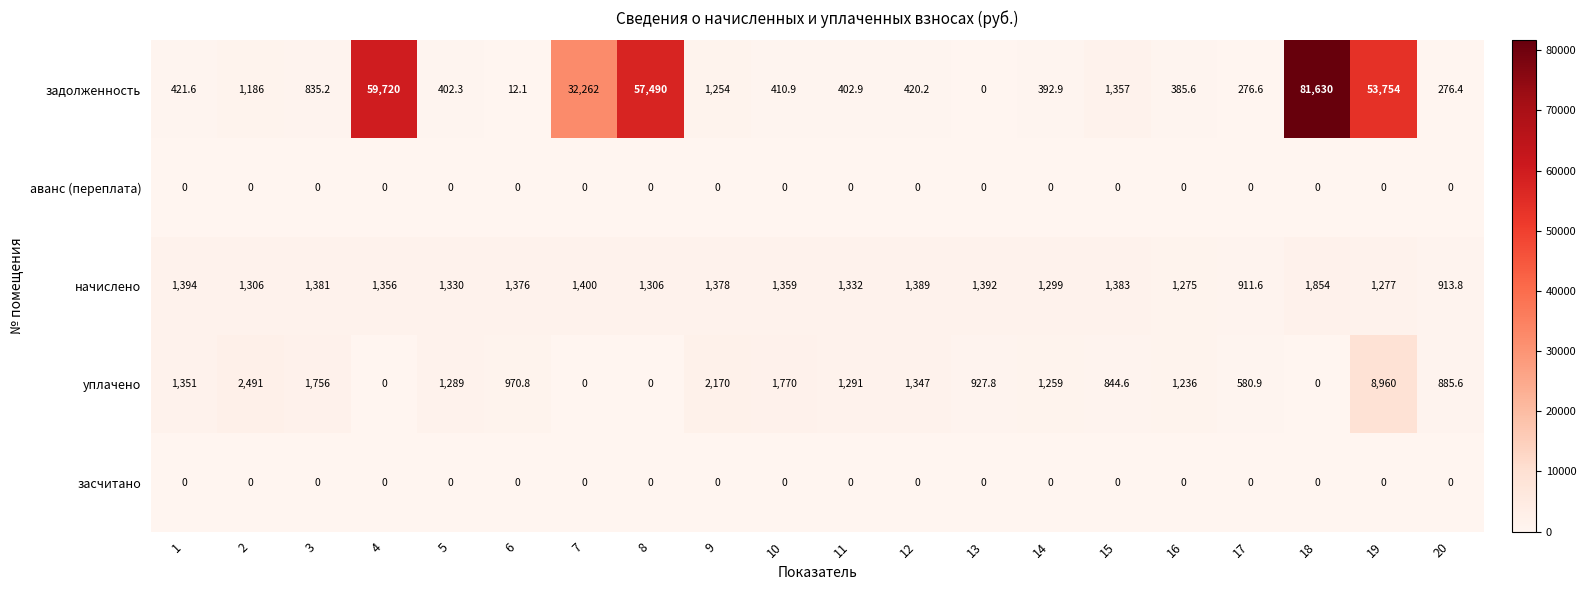

Which series has the largest range (max minus min)?

задолженность